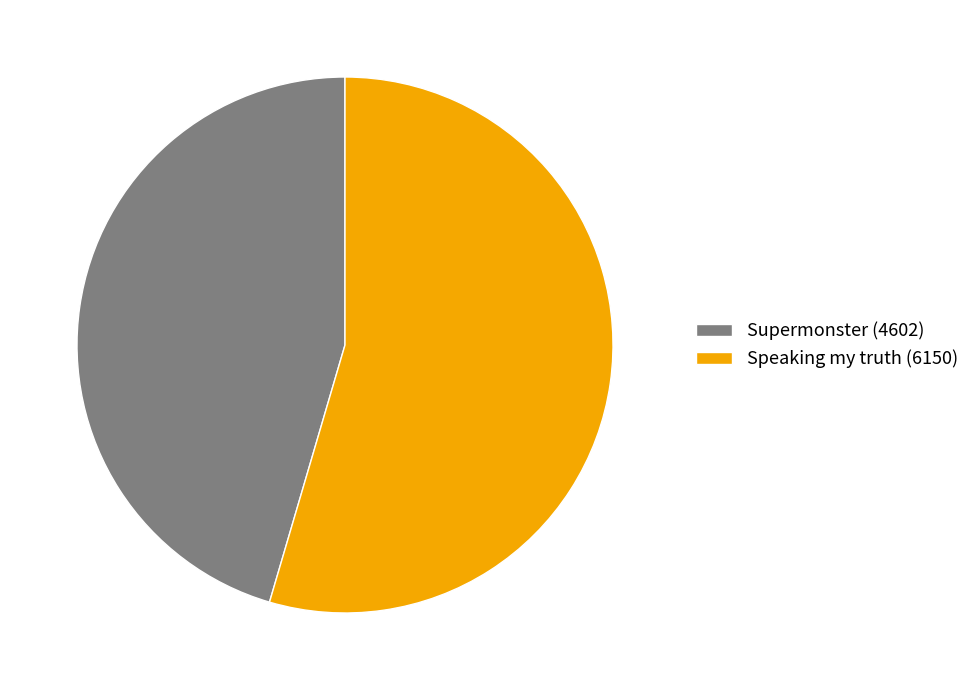

The Speaking my truth (6150) slice represents 48% of the pie. True or false?

False